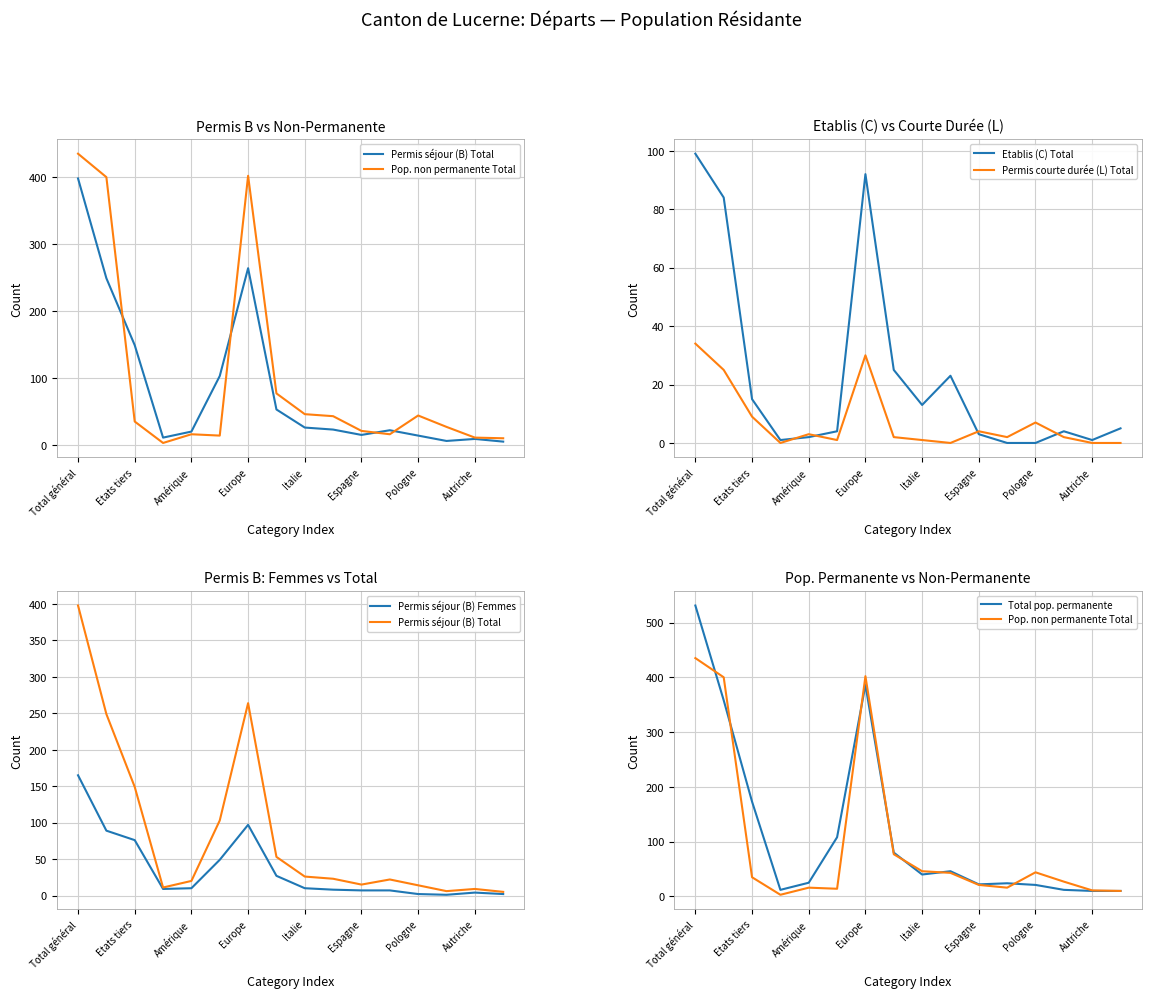

At which label does Permis courte durée (L) Total reach its peak?

Total général